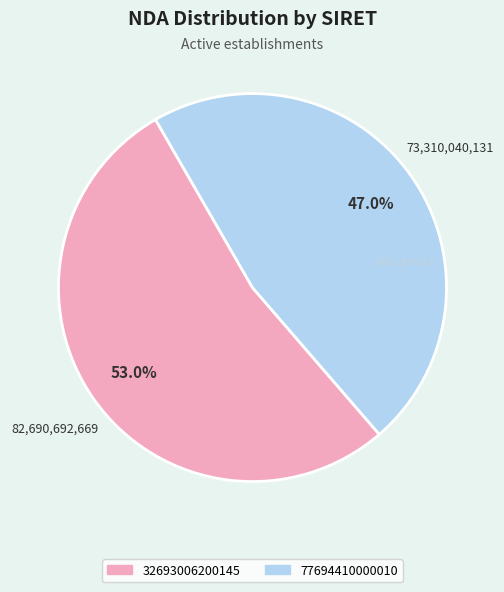

What is the smallest slice in the pie chart?

77694410000010